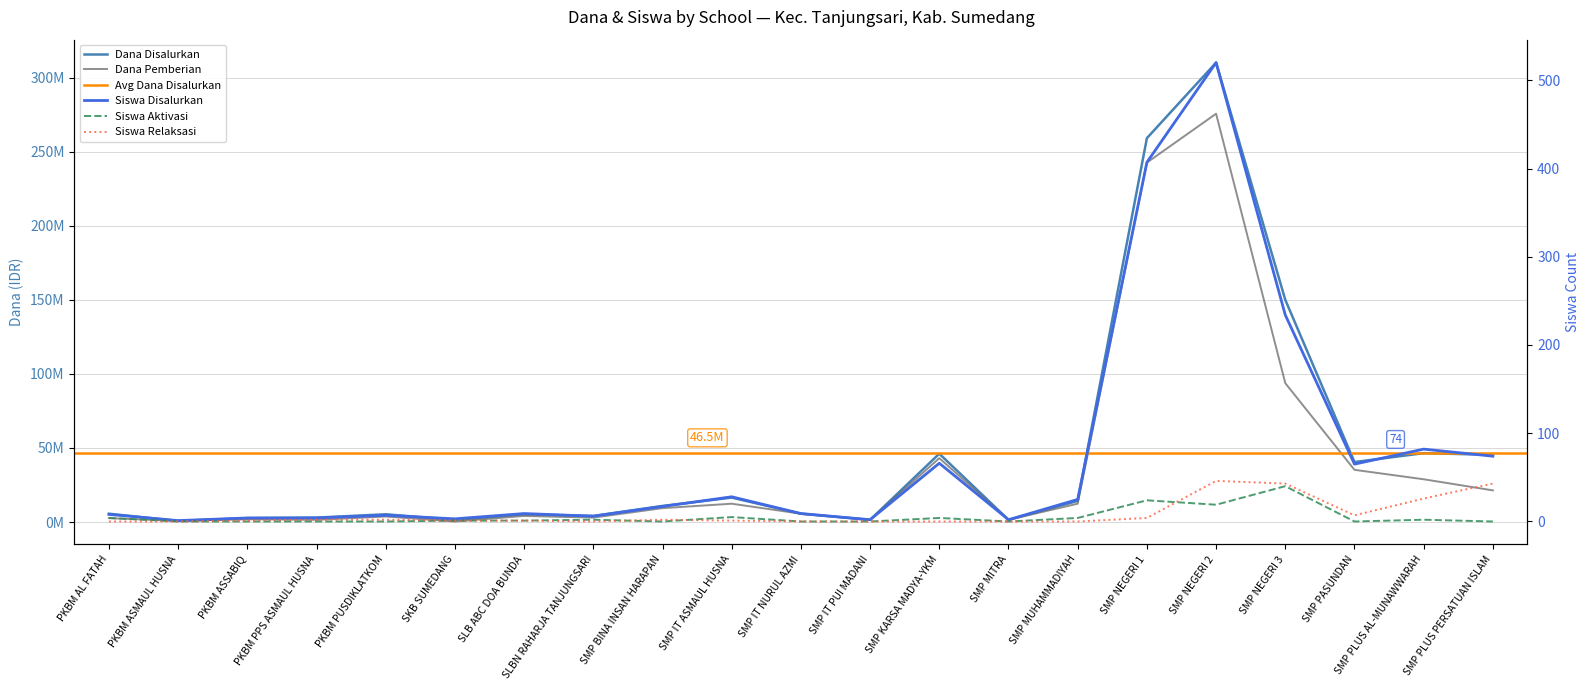

How many interior local peaks does the Dana Disalurkan series have?

6